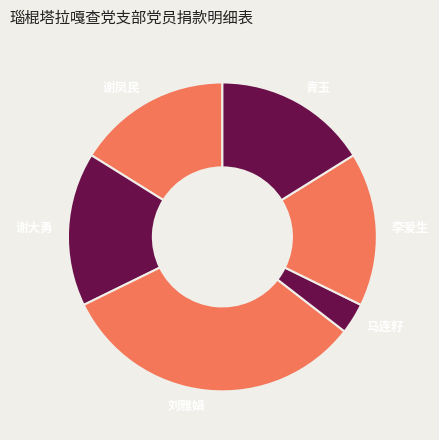

Does 谢大勇 represent more than half of the total?

No